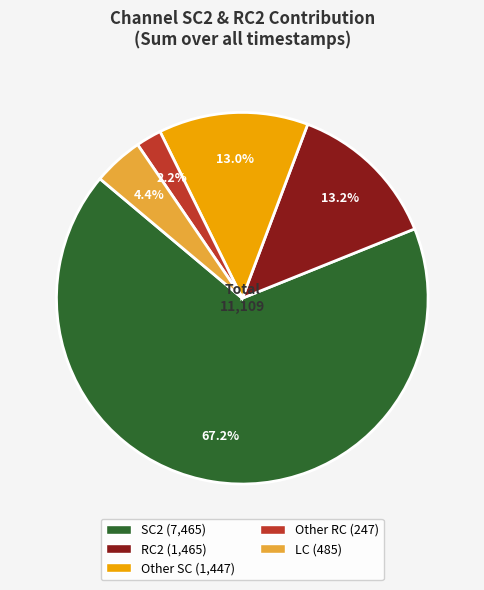

Is there any slice that represents more than half of the pie?

Yes